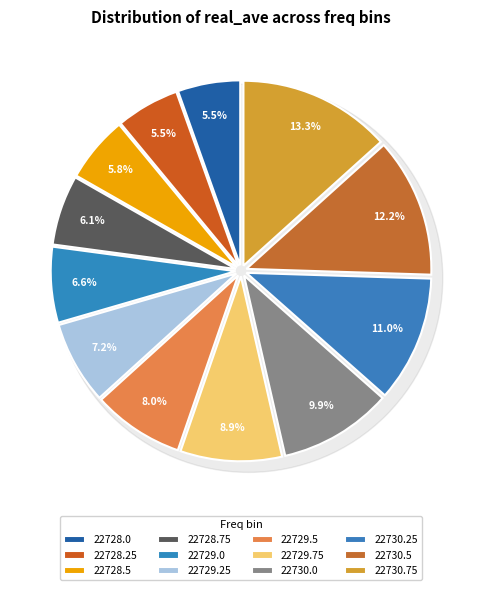

What portion of the pie excludes 22729.25?

92.8%